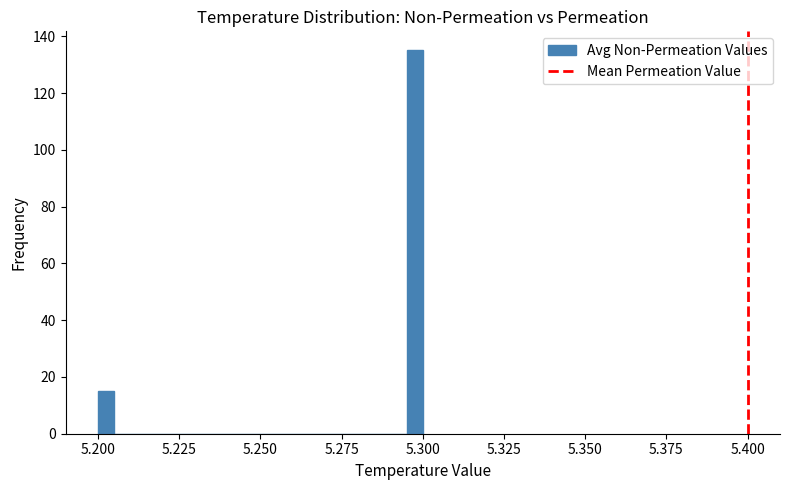

Around what value on the x-axis is the tallest bar? Give the approximate position of its centre, as read against the axis.

5.300